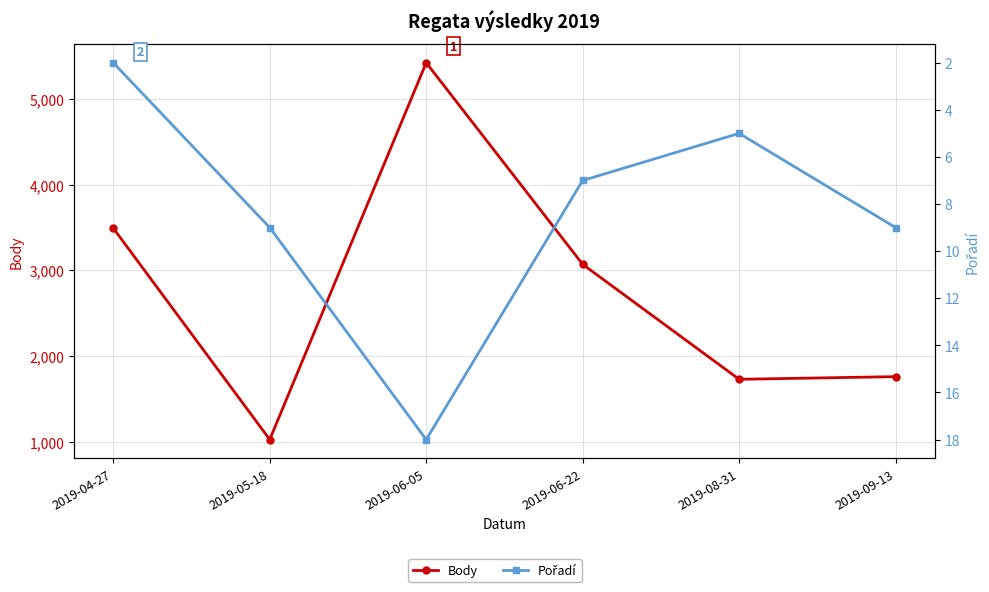

What is the label of the 3rd point from the left?

2019-06-05